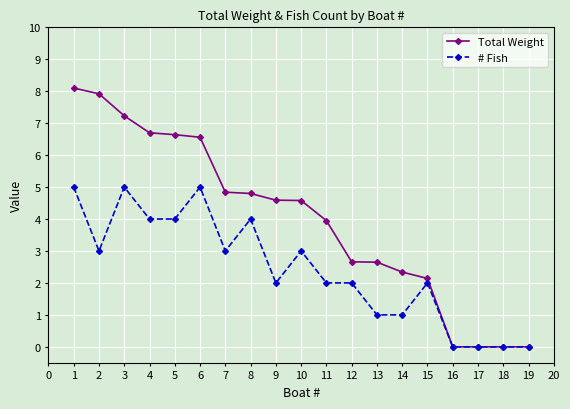

What is the total value across all series at 3?

12.2